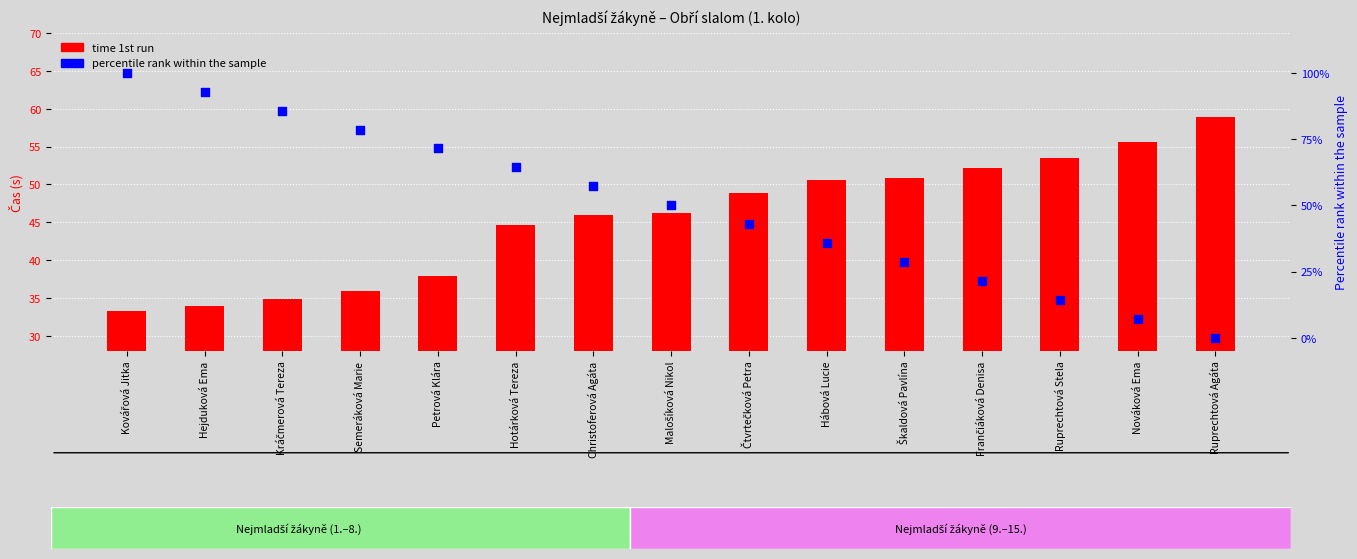

Which series has the largest total across all categories?

percentile rank within the sample